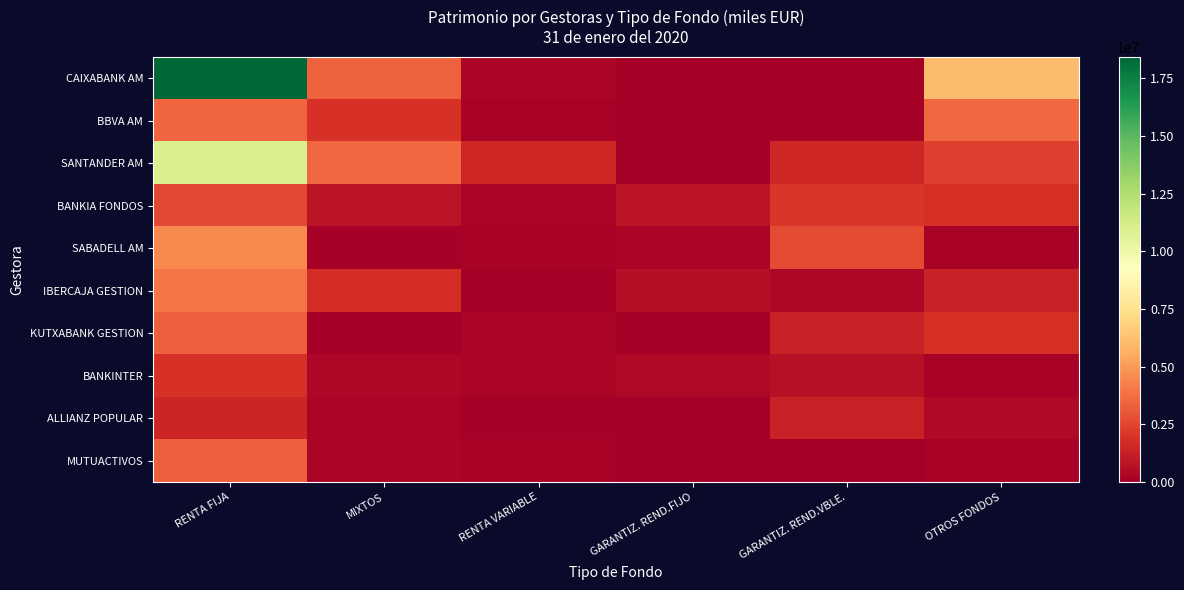

List the series in order of their peak value, highest first.

CAIXABANK AM, SANTANDER AM, SABADELL AM, IBERCAJA GESTION, BBVA AM, KUTXABANK GESTION, MUTUACTIVOS, BANKIA FONDOS, BANKINTER, ALLIANZ POPULAR